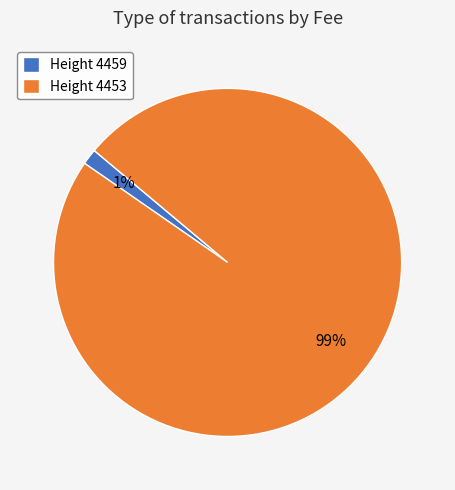

Is it true that Height 4453 is 86% of the pie?

False